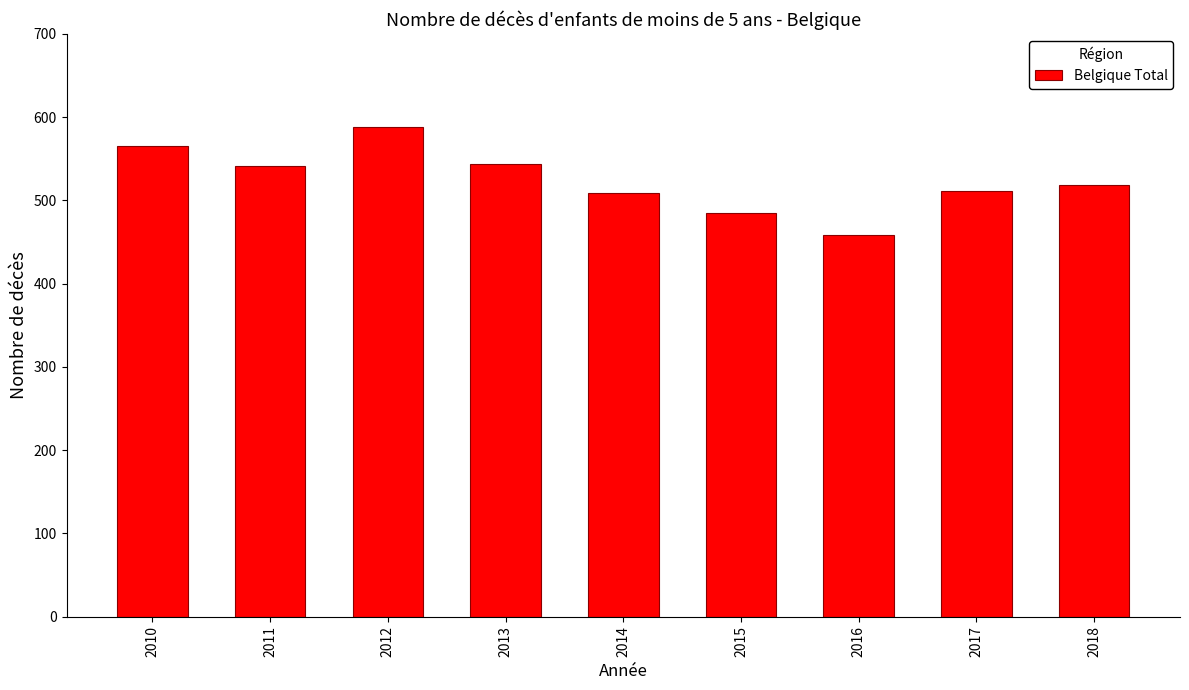

What is the difference between the values at 2012 and 2013?

44